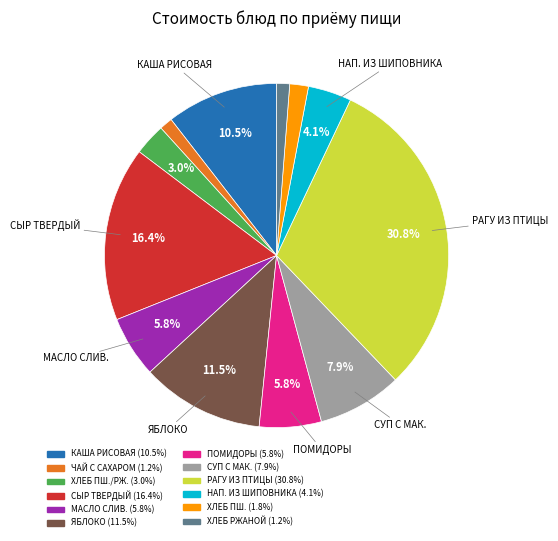

Is there any slice that represents more than half of the pie?

No